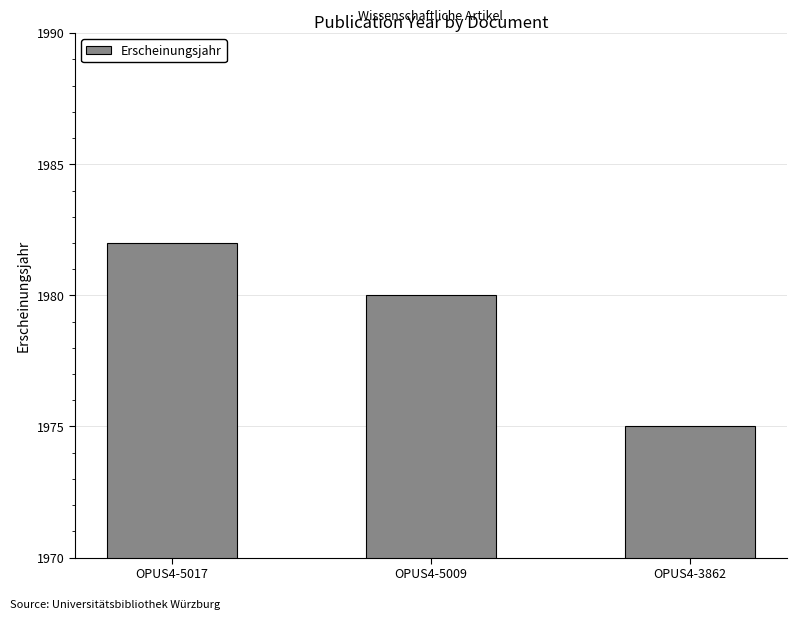

What is the difference between the maximum and minimum values?

7